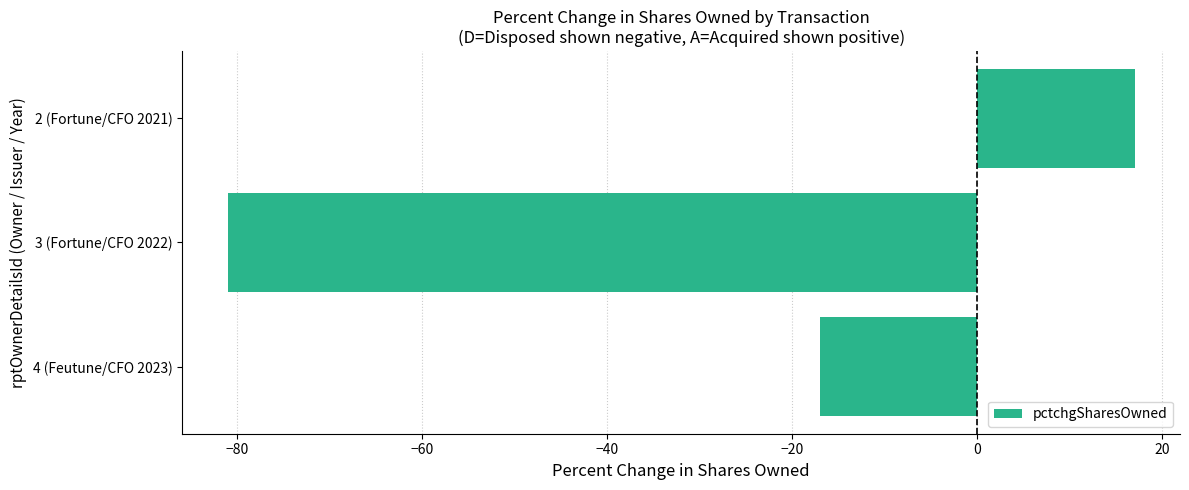

How many series are shown in this chart?

1